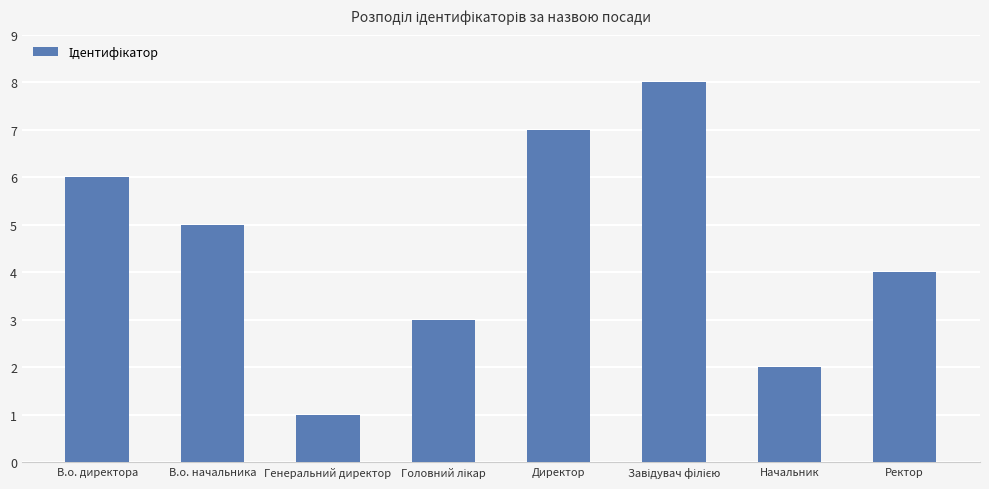

How many bars are there in total?

8